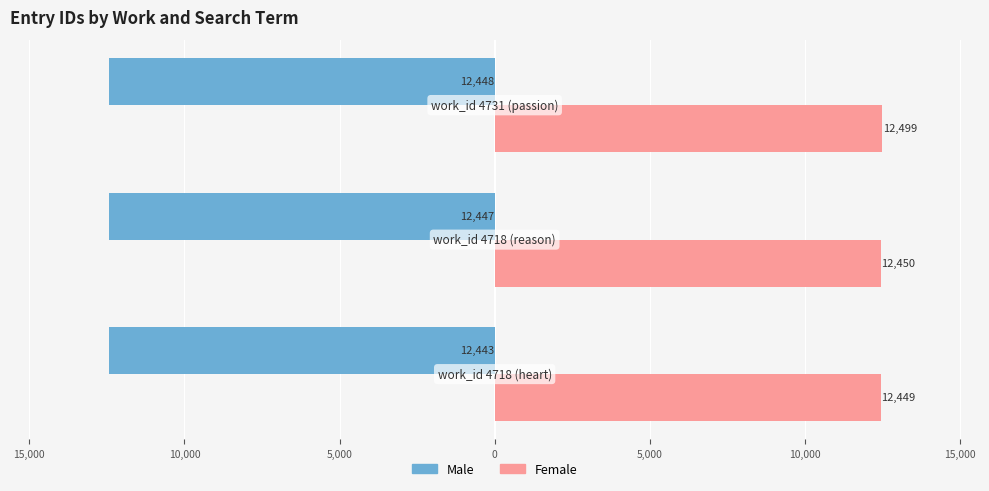

Rank the series by their average value, from highest to lowest.

Female, Male